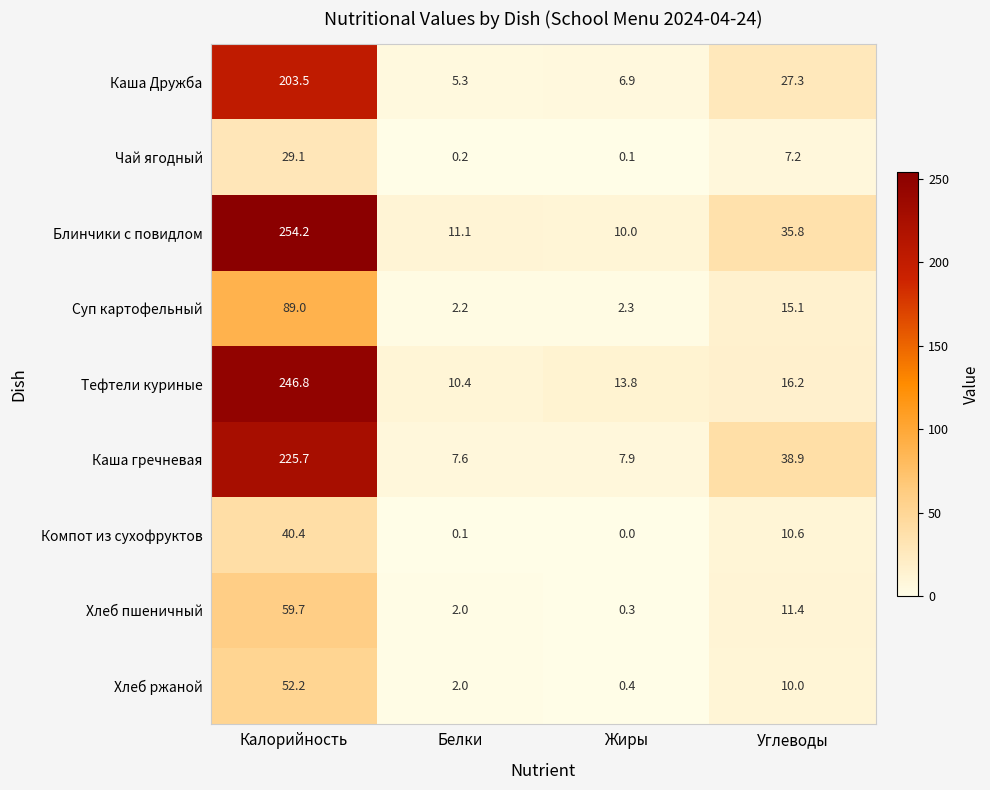

Count the number of categories in the chart.

4